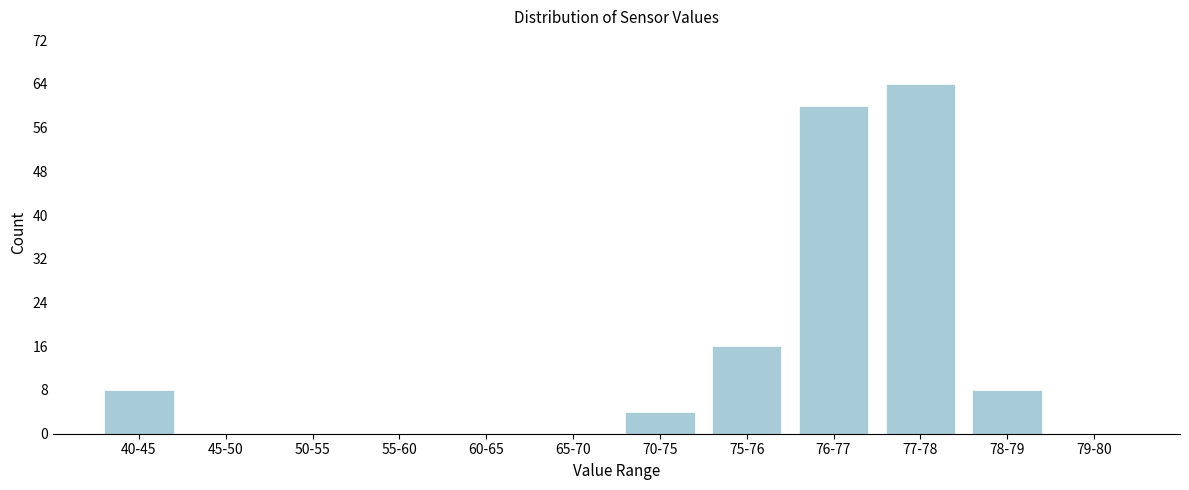

Reading left to right, what are all the values shown in this chart?

40-45=8	45-50=0	50-55=0	55-60=0	60-65=0	65-70=0	70-75=4	75-76=16	76-77=60	77-78=64	78-79=8	79-80=0